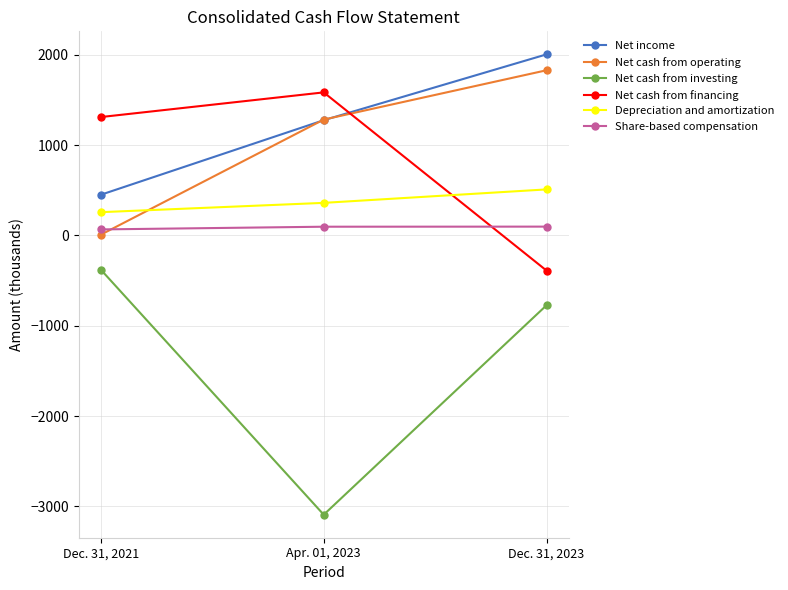

How many lines are shown in the chart?

6